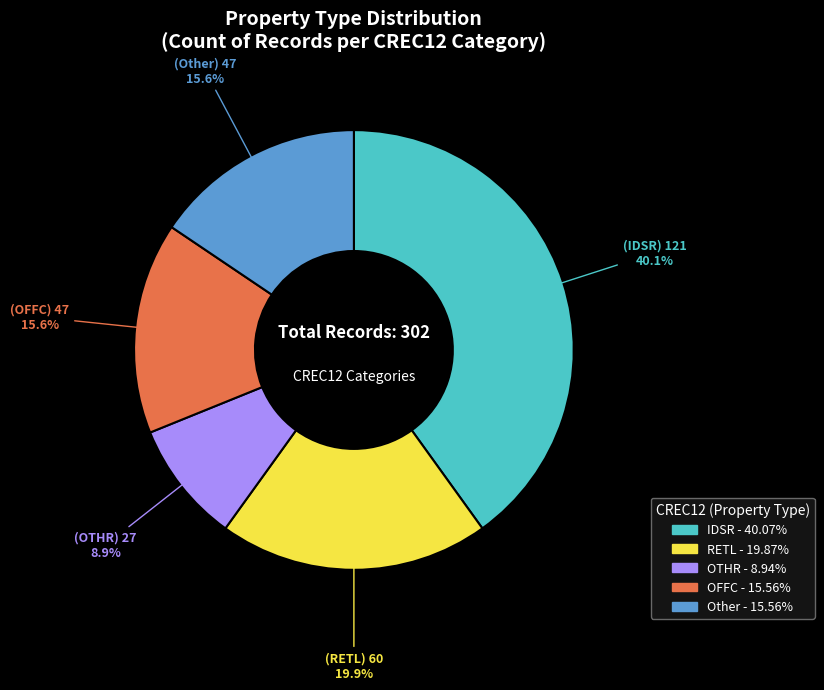

How many slices are in this pie chart?

5